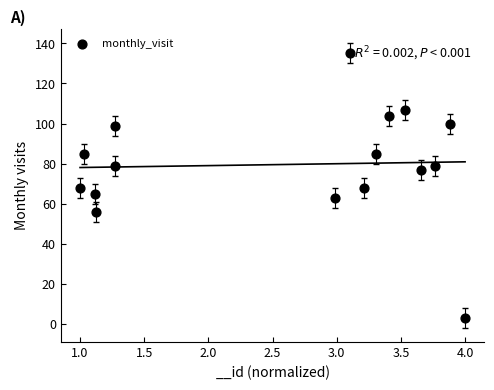

What is the range of Y values (max minus min)?

132